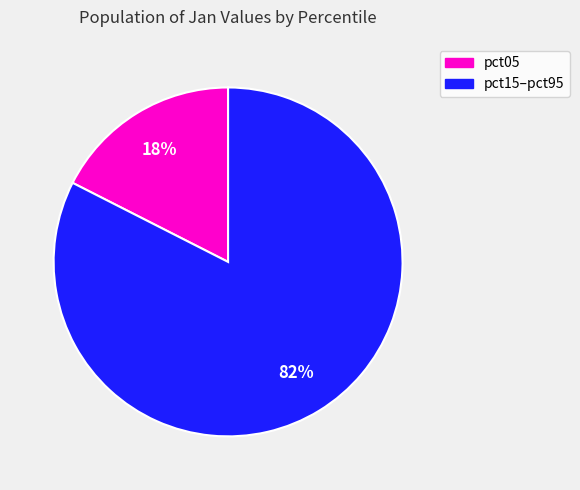

To the nearest percent, what is the average slice percentage?

50%